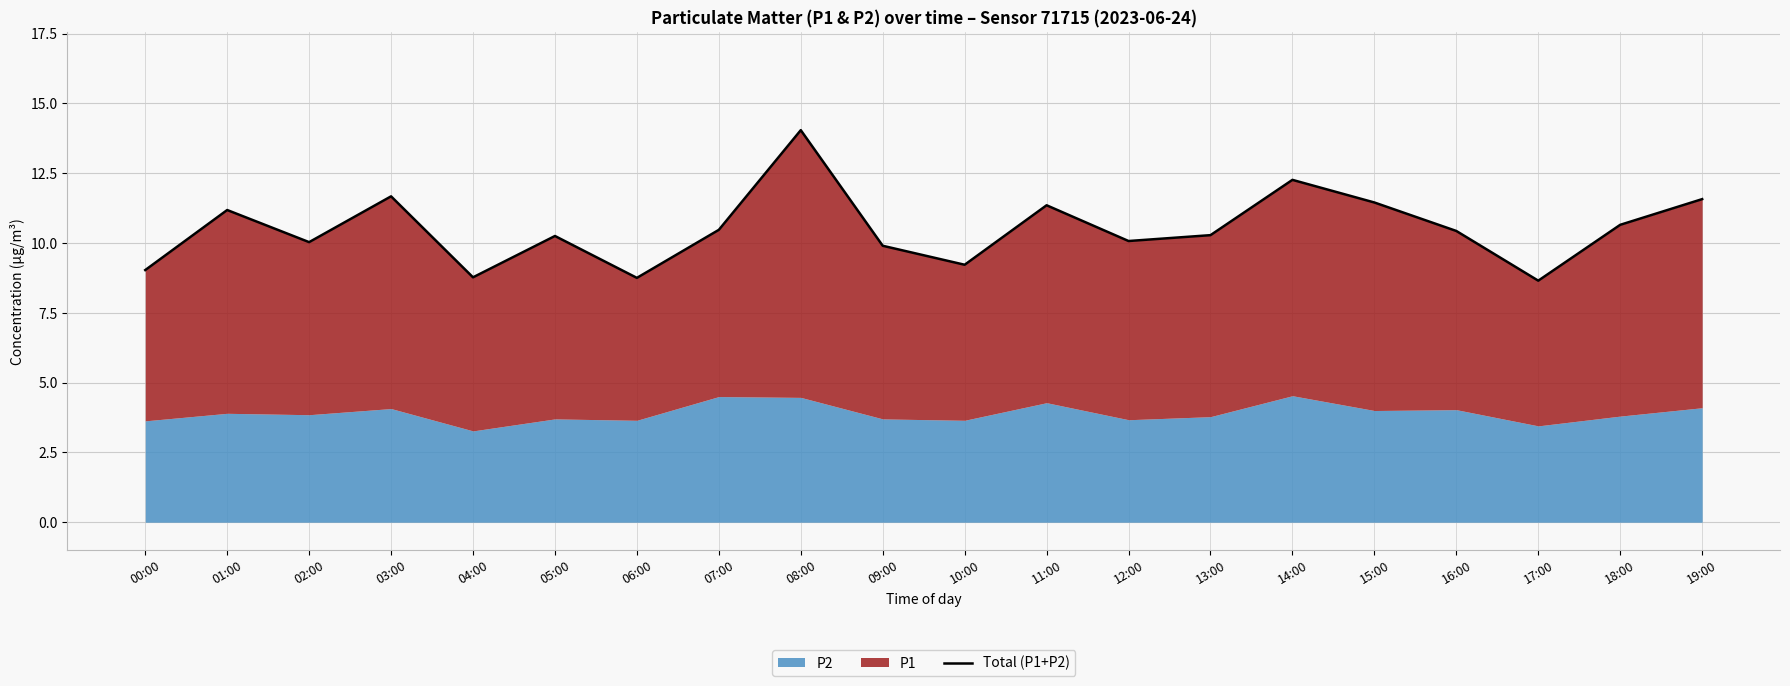

Between 06:00 and 13:00, which is larger?

13:00